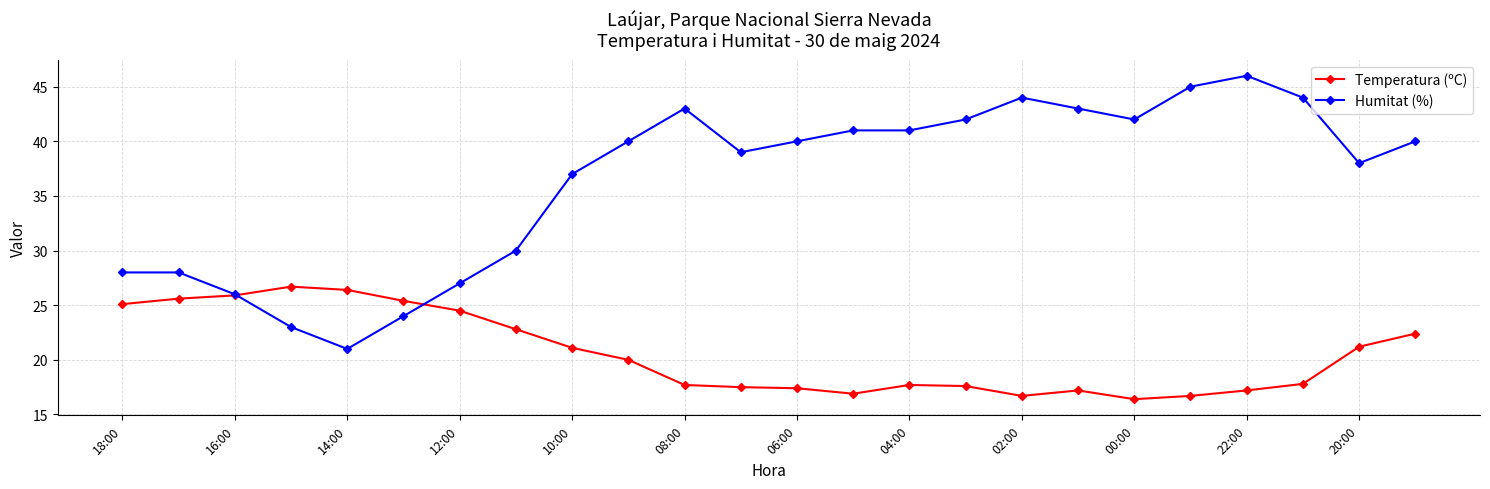

Which series has the widest spread of values?

Humitat (%)